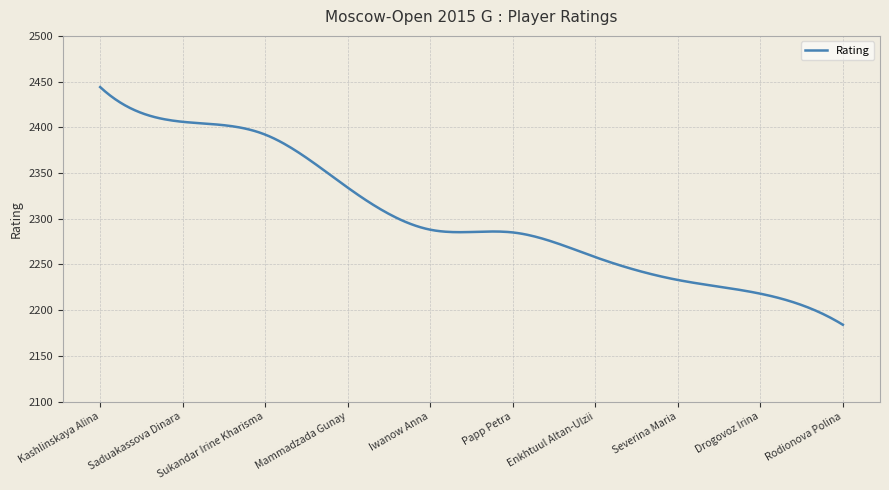

What is the maximum value shown in the chart?

2444.0